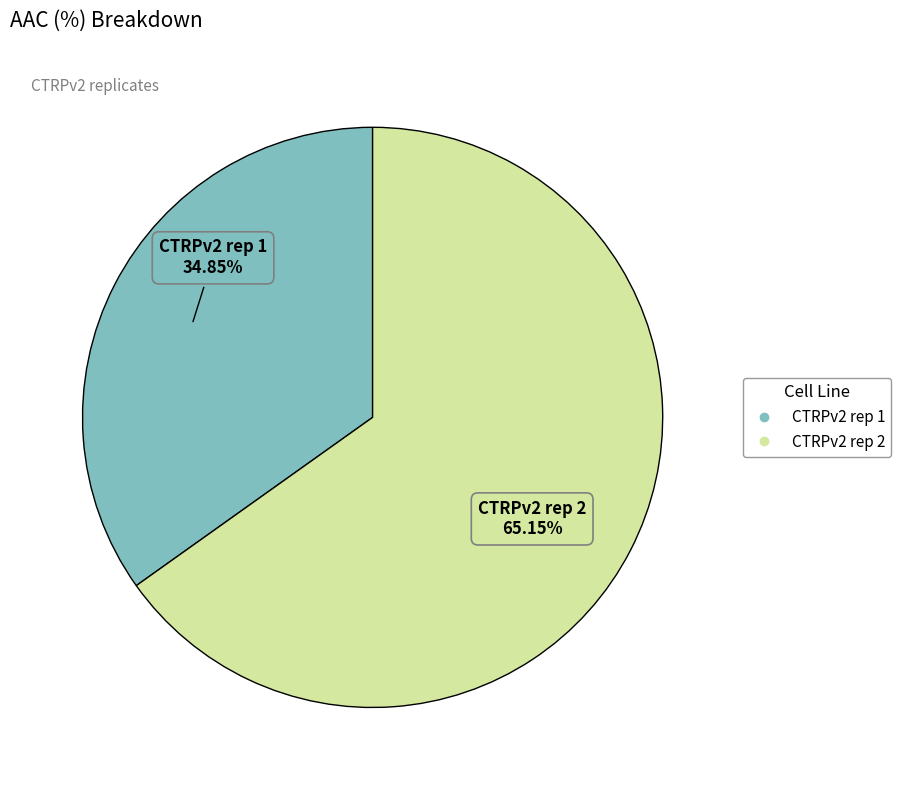

Count the number of slices in the pie.

2